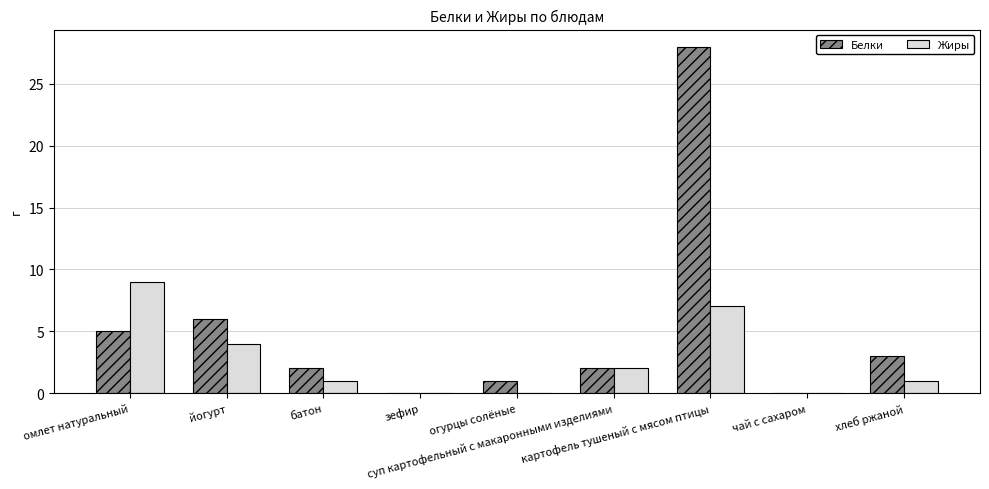

Is it true that Жиры equals 7 at картофель тушеный с мясом птицы?

True